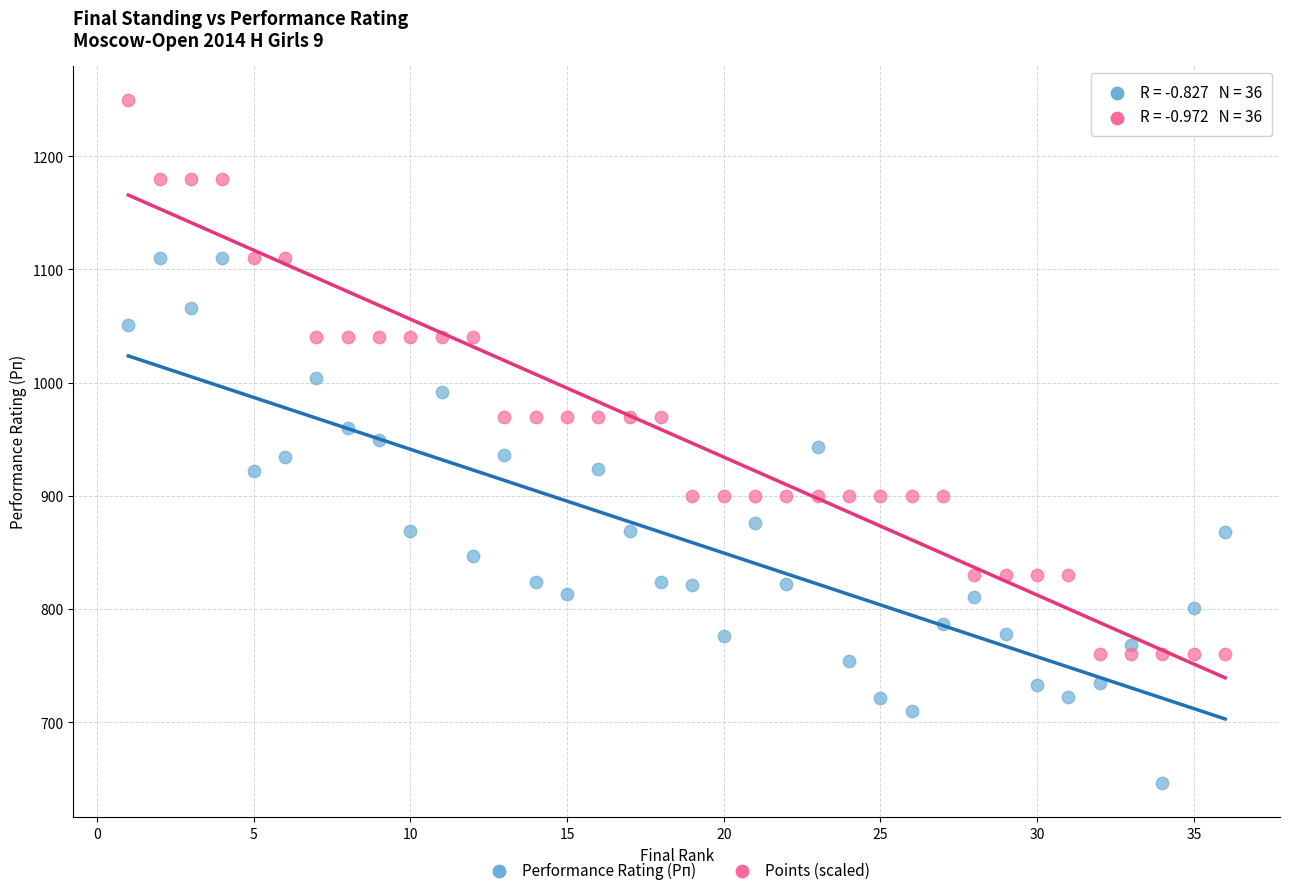

Across all data points, what is the range of Y values (max minus min)?

604